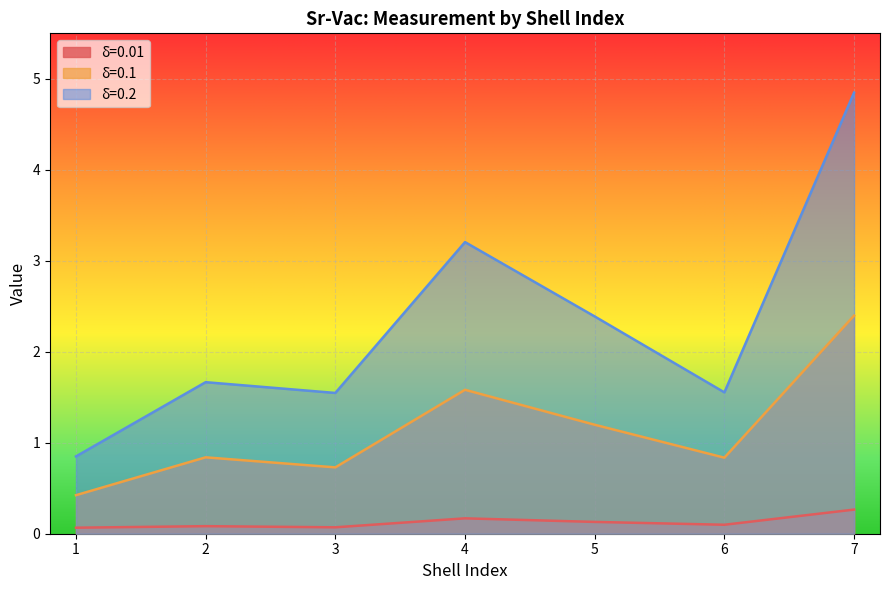

True or false: δ=0.2 and δ=0.1 intersect in this chart.

False